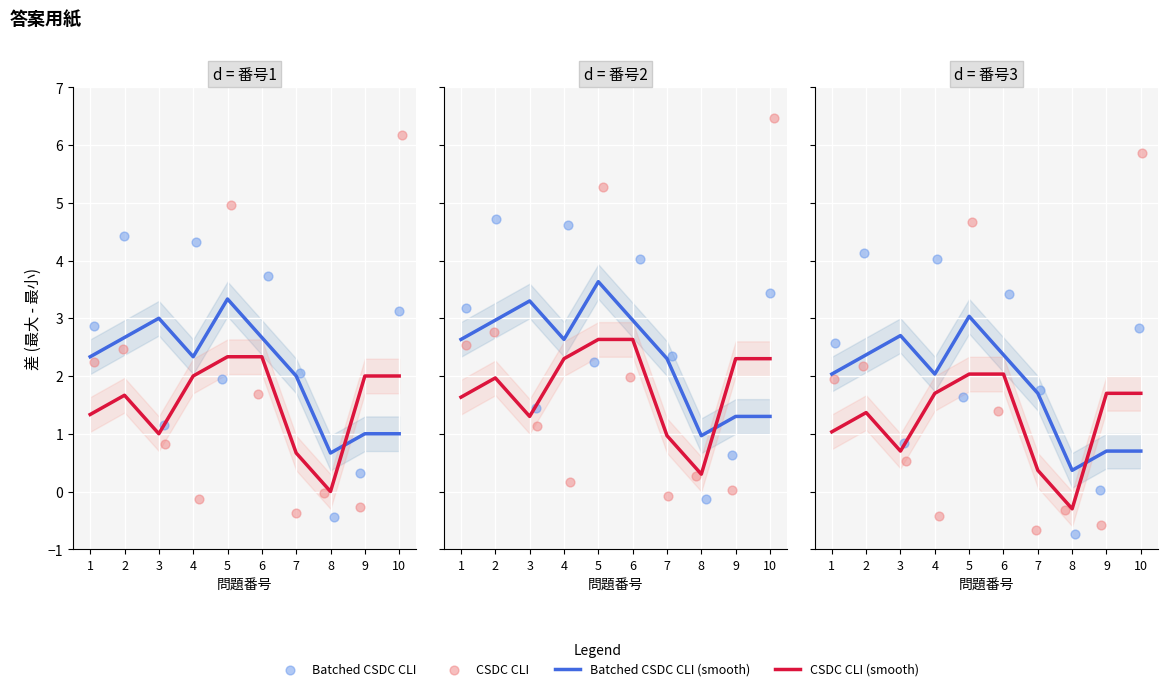

Is the value of Batched CSDC CLI (smooth) at 4 greater than the value of CSDC CLI at 7?

Yes